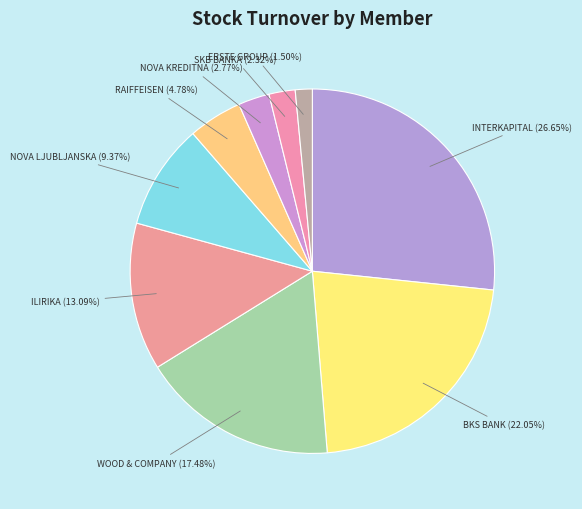

To the nearest percent, what is the average slice percentage?

11%